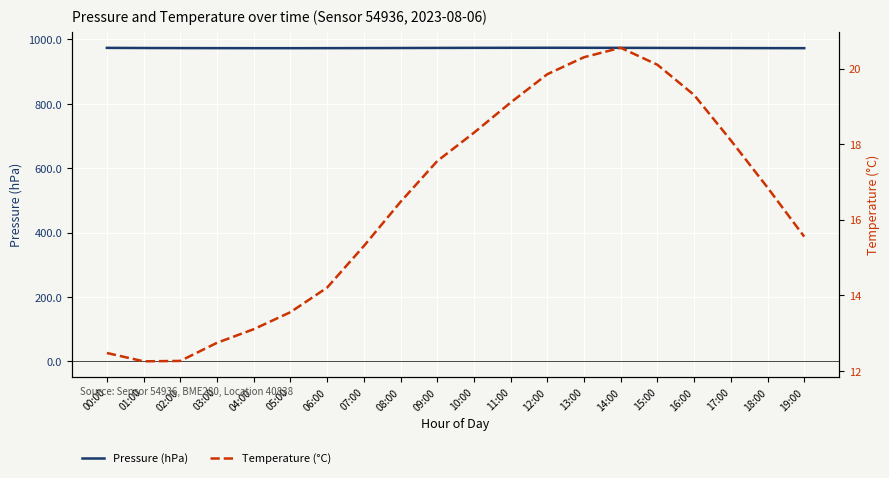

At which category does Temperature (°C) reach its first local valley?

01:00